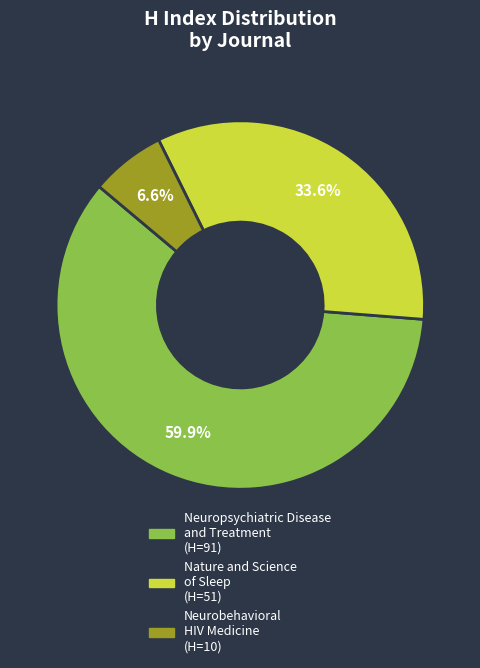

Is there a majority slice in this chart?

Yes